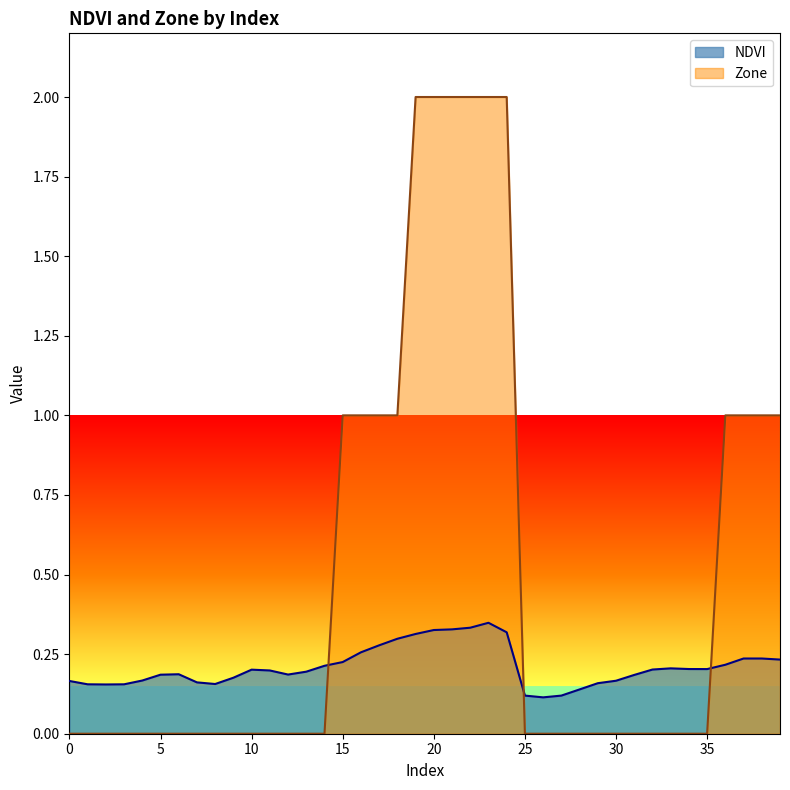

List the labels in order of Zone value, largest first.

19, 20, 21, 22, 23, 24, 15, 16, 17, 18, 36, 37, 38, 39, 0, 1, 2, 3, 4, 5, 6, 7, 8, 9, 10, 11, 12, 13, 14, 25, 26, 27, 28, 29, 30, 31, 32, 33, 34, 35